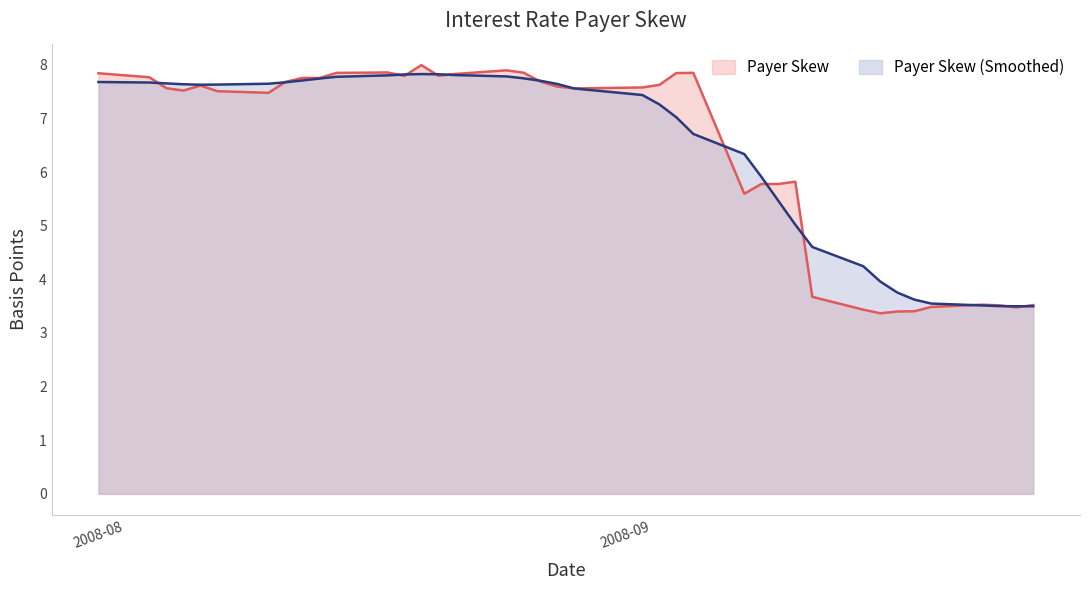

Which series has the largest range (max minus min)?

Payer Skew